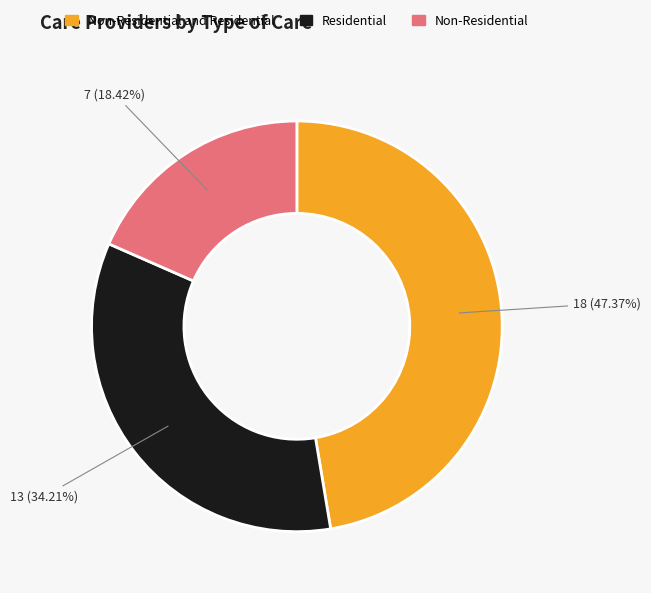

Which has a higher value, Residential or Non-Residential?

Residential